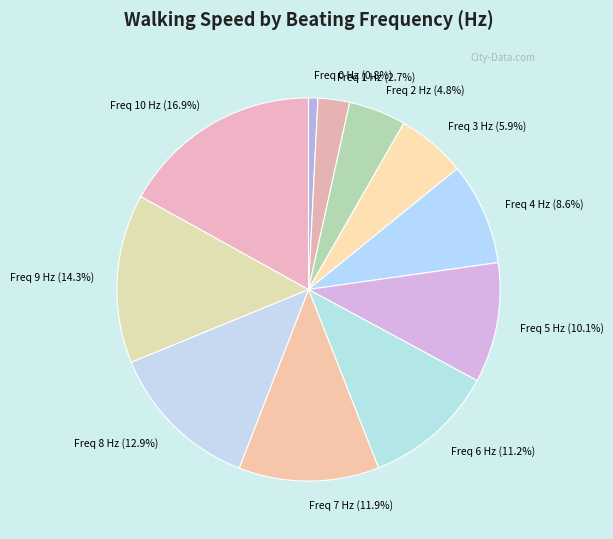

Is the sum of Freq 7 Hz (11.9%) and Freq 2 Hz (4.8%) greater than half?

No